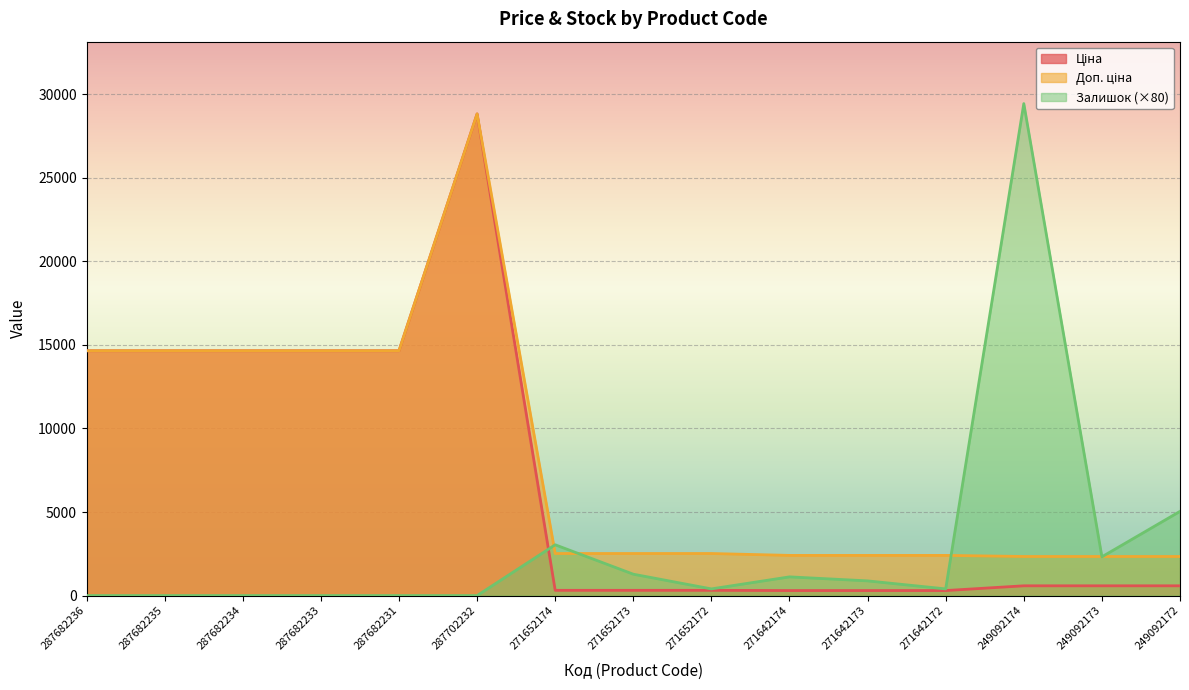

Reading left to right, list all the values displayed in this chart.

Ціна: 14649.6	14649.6	14649.6	14649.6	14649.6	28821.8	314.7	314.7	314.7	300.6	300.6	300.6	584.9	584.9	584.9
Доп. ціна: 14649.6	14649.6	14649.6	14649.6	14649.6	28821.8	2517.5	2517.5	2517.5	2405.2	2405.2	2405.2	2339.7	2339.7	2339.7
Залишок: 0.0	0.0	0.0	0.0	0.0	0.0	3040.0	1280.0	400.0	1120.0	880.0	400.0	29440.0	2320.0	5040.0